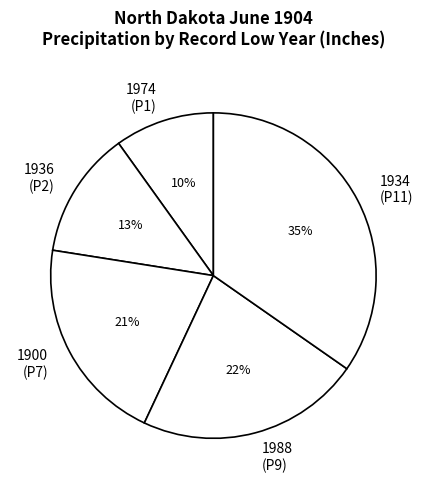

What is the largest slice in the pie chart?

1934 (P11)